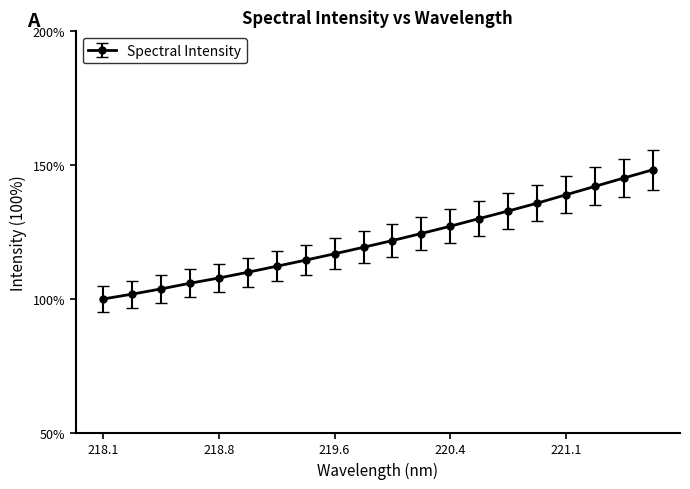

What is the value of the 1st point from the left?

100.0